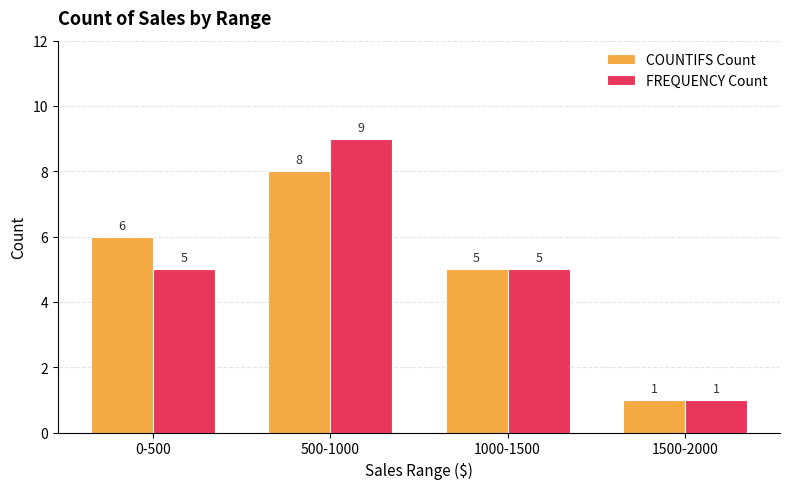

Rank the series by their maximum value, from highest to lowest.

FREQUENCY Count, COUNTIFS Count